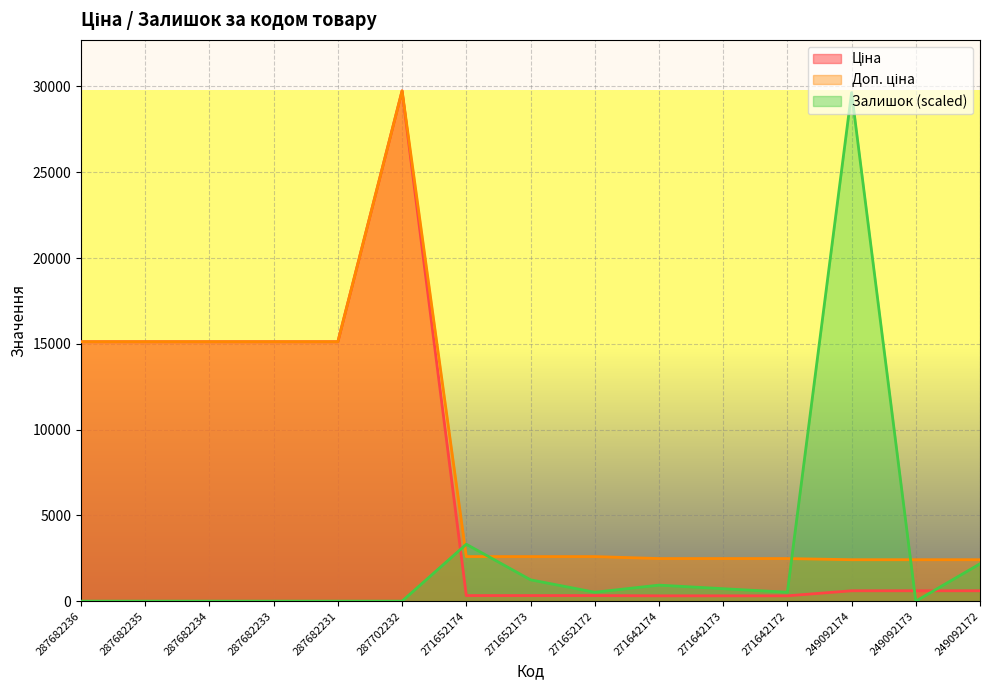

What is the average value of the Ціна series?

7270.9